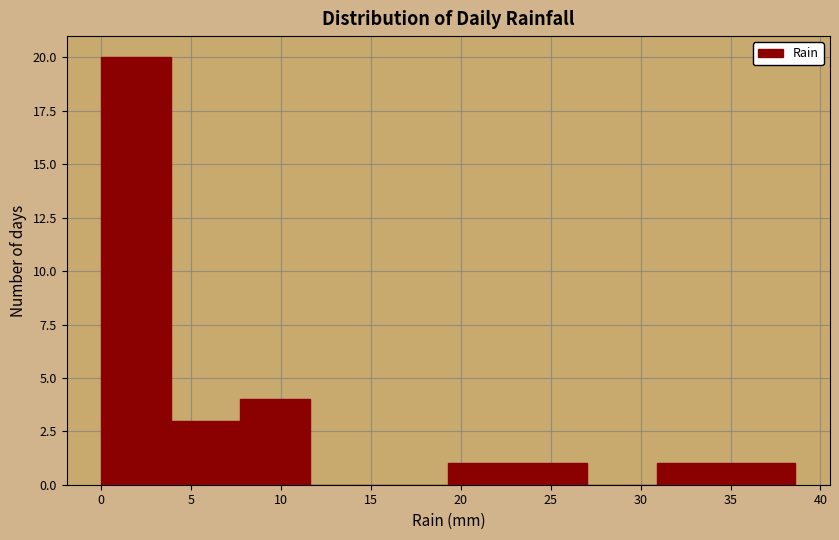

Over which range of the x-axis is the bar tallest?

0.0 to 4.0